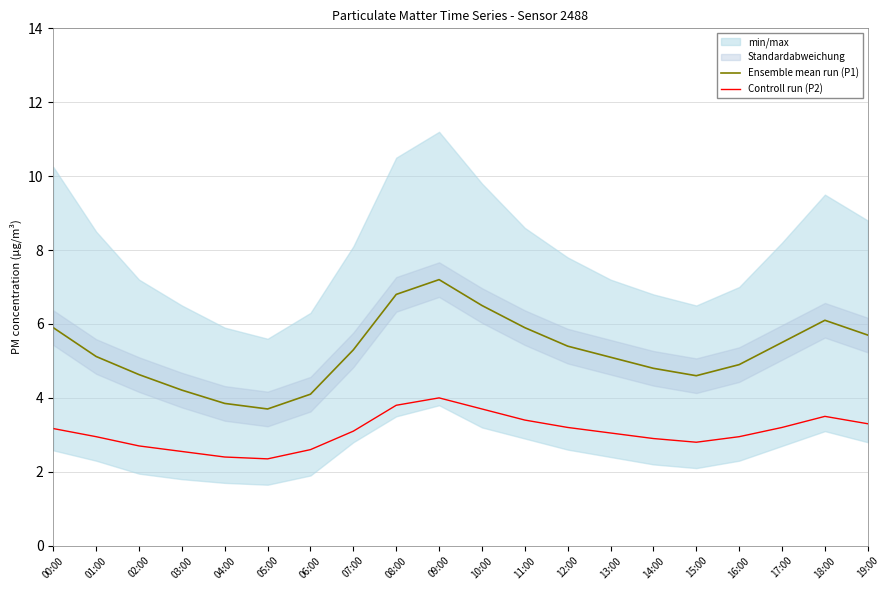

At which label does Ensemble mean run (P1) first exceed 5?

00:00